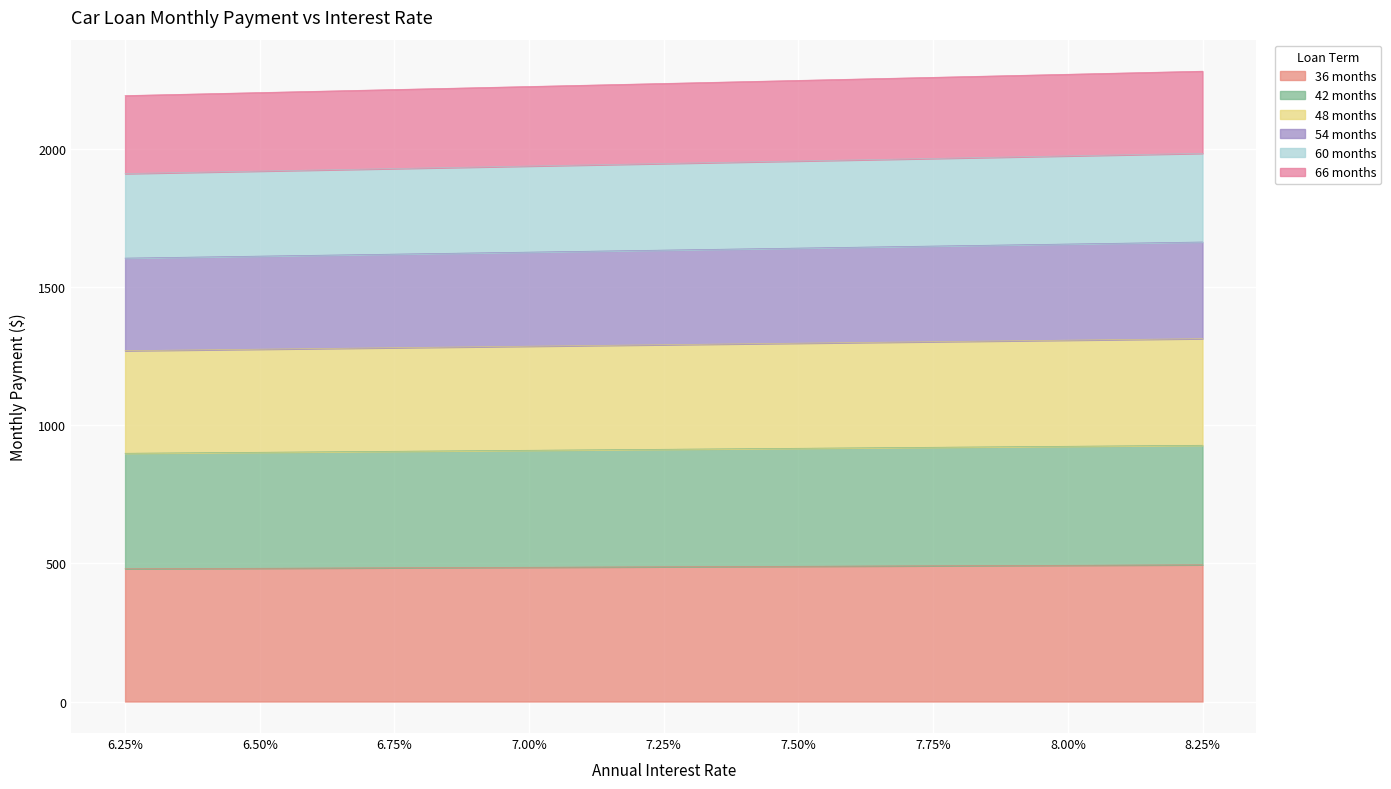

At how many categories does at least one series exceed 1896?

9